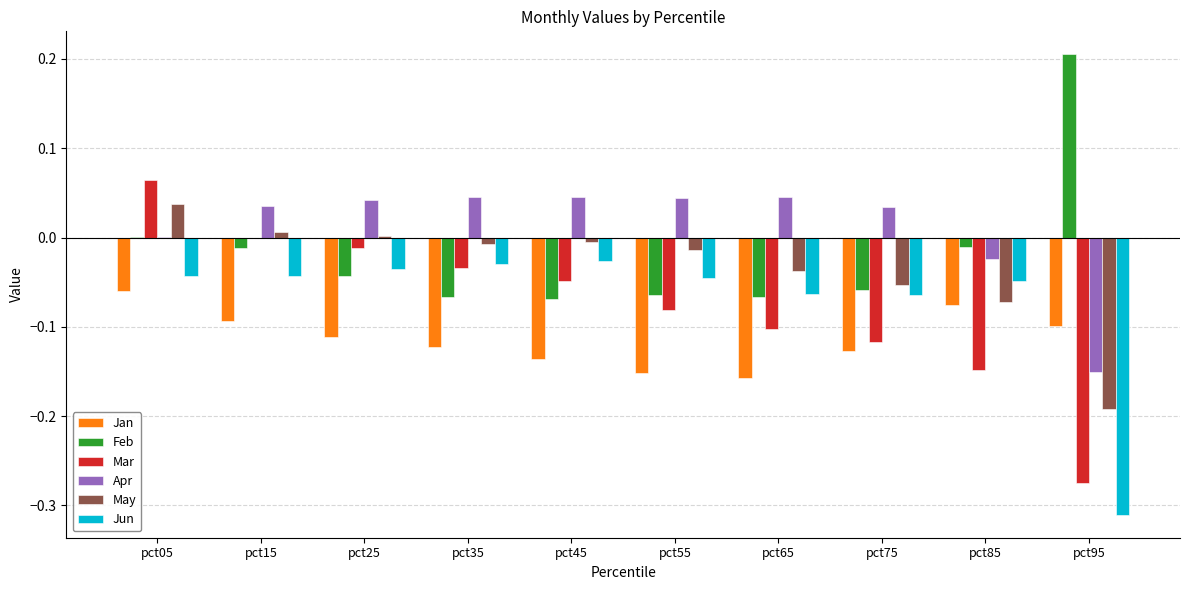

Which series changed the most between pct85 and pct95?

Jun